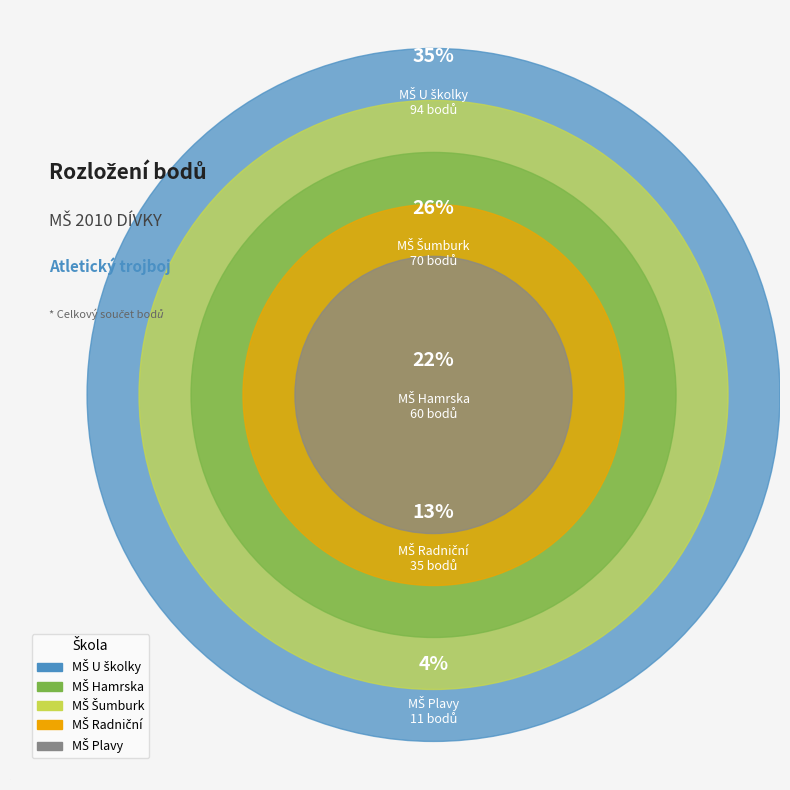

Is there a majority slice in this chart?

No